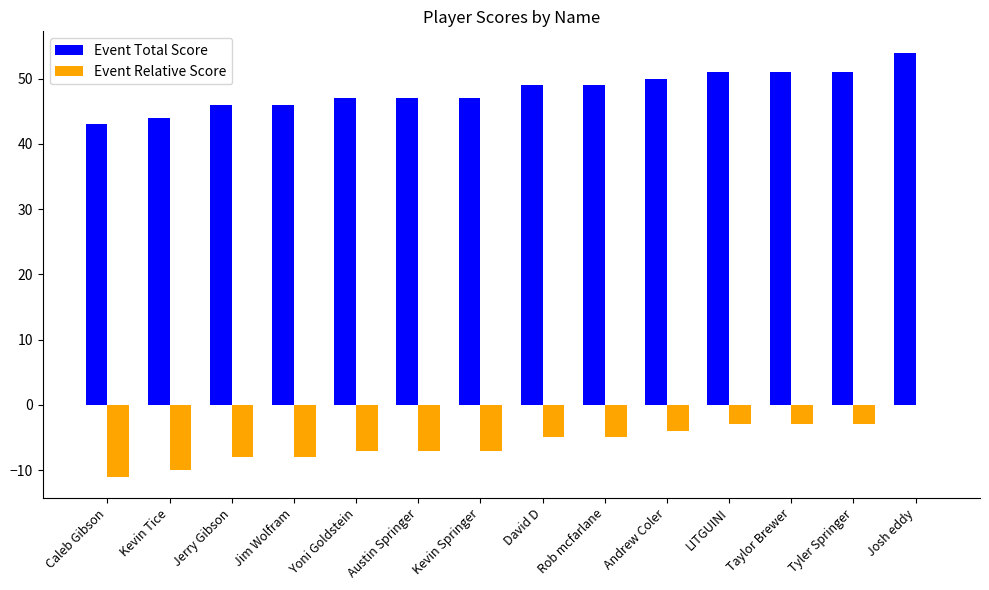

Is it true that Event Total Score equals 50 at Andrew Coler?

True